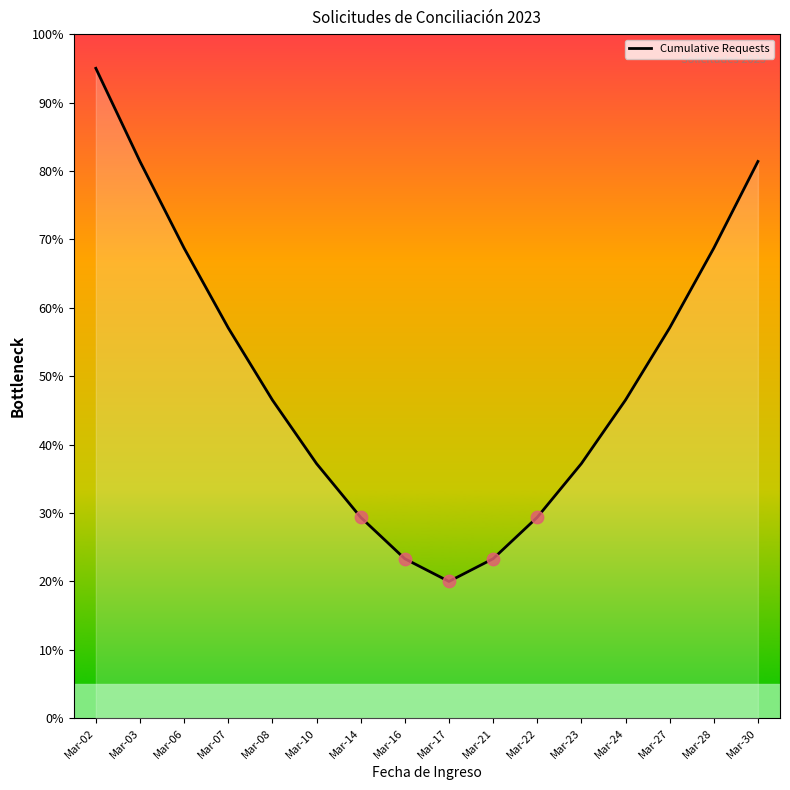

Which has a higher value, Mar-10 or Mar-16?

Mar-10